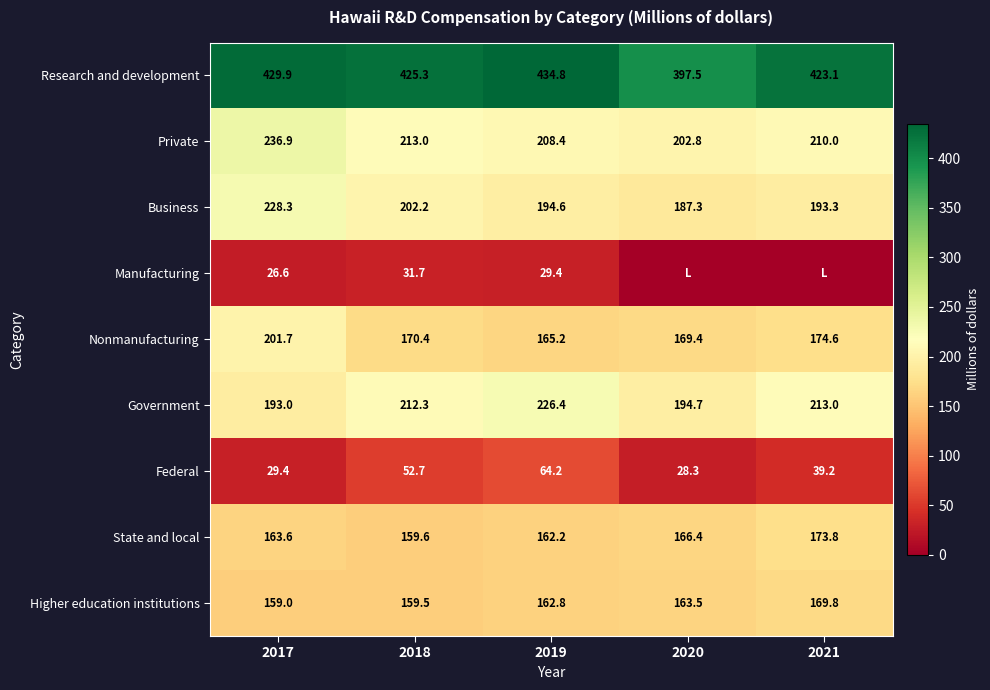

What is the spread (max minus min) of values at 2017?

403.3